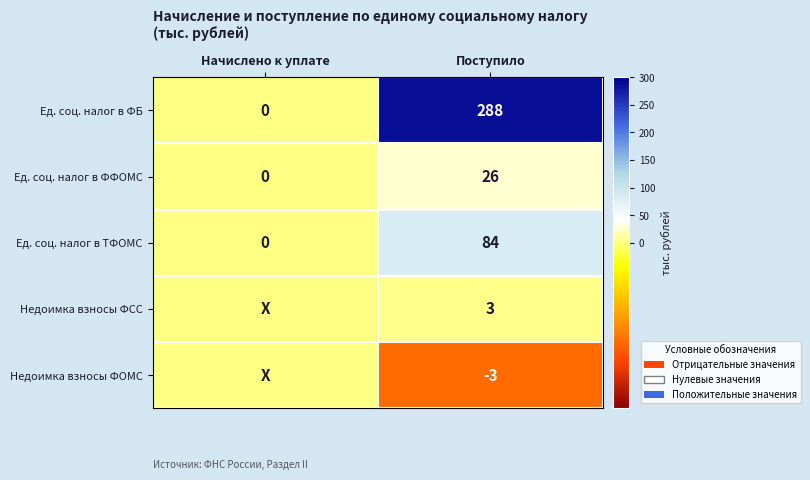

What is the difference between the maximum and minimum values in the Ед. соц. налог в ФБ series?

288